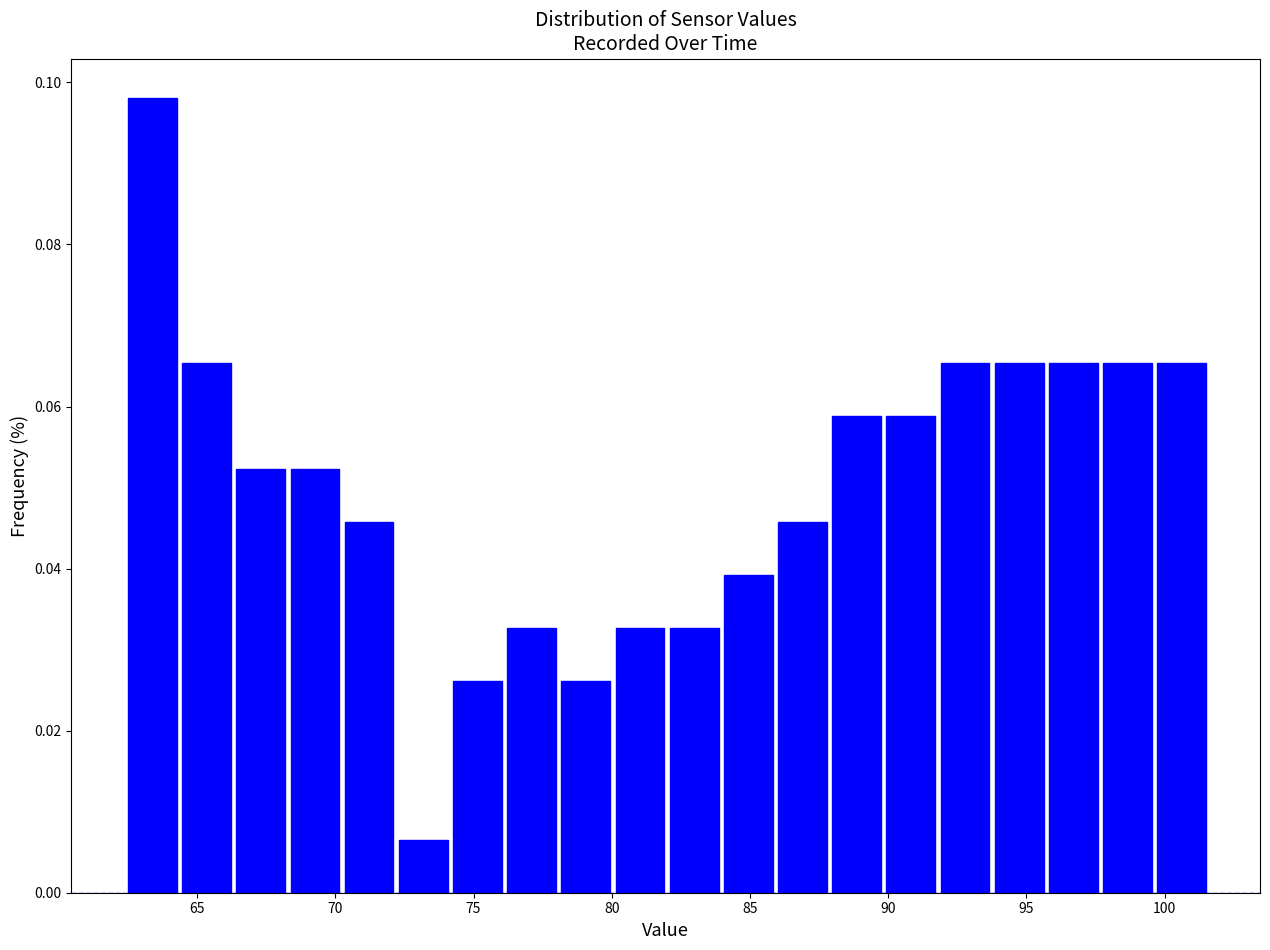

Around what value on the x-axis is the tallest bar? Give the approximate position of its centre, as read against the axis.

63.5